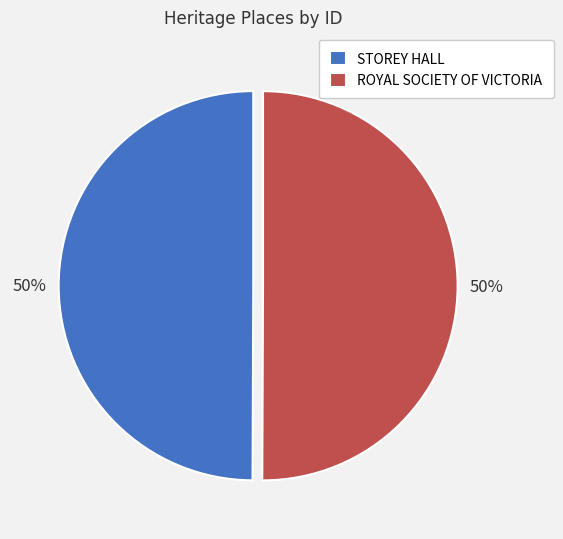

To the nearest percent, what is the combined percentage of STOREY HALL and ROYAL SOCIETY OF VICTORIA?

100%